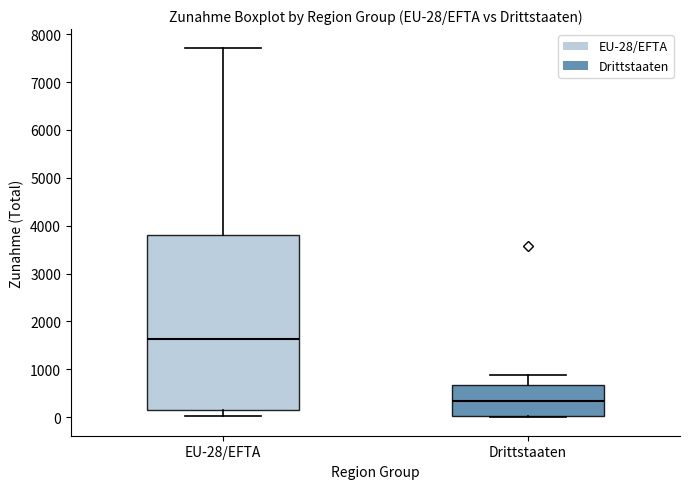

Comparing the boxes themselves (not the whiskers), which one is the tallest?

EU-28/EFTA